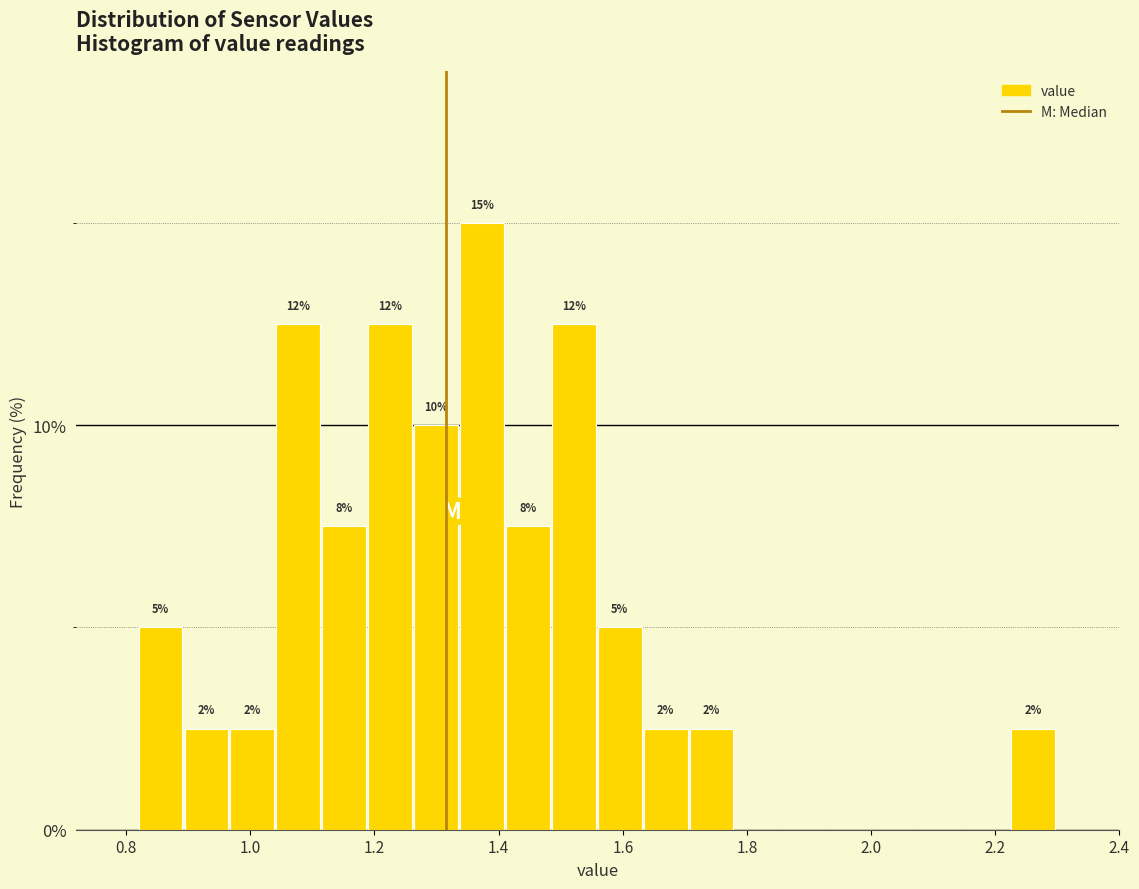

Around what value on the x-axis is the tallest bar? Give the approximate position of its centre, as read against the axis.

1.38